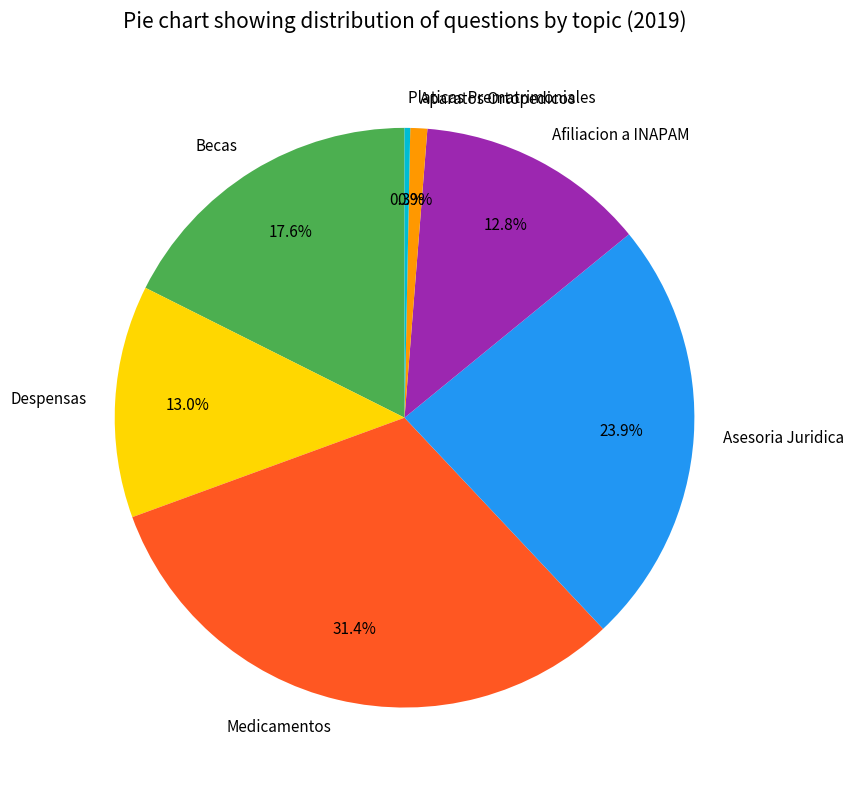

What portion of the pie excludes Asesoria Juridica?

76.1%